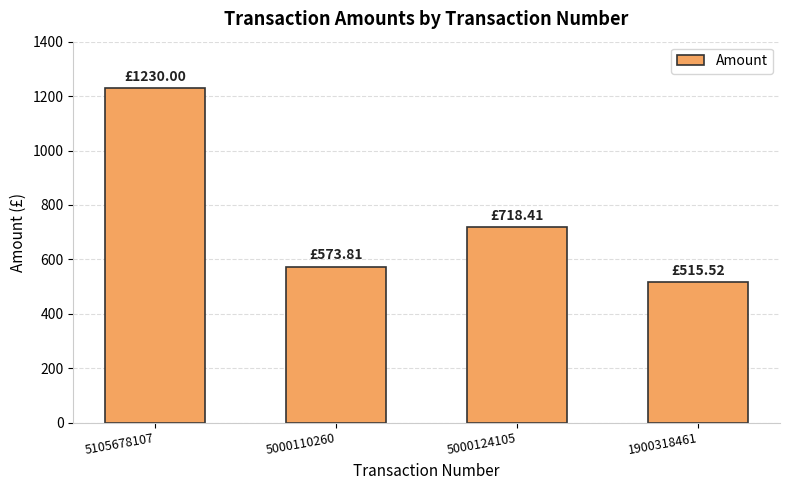

Which has a higher value, 5000124105 or 5105678107?

5105678107